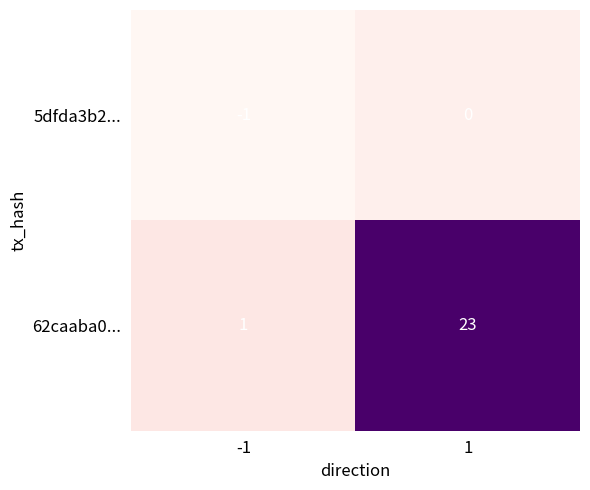

What is the maximum value shown in the chart?

23